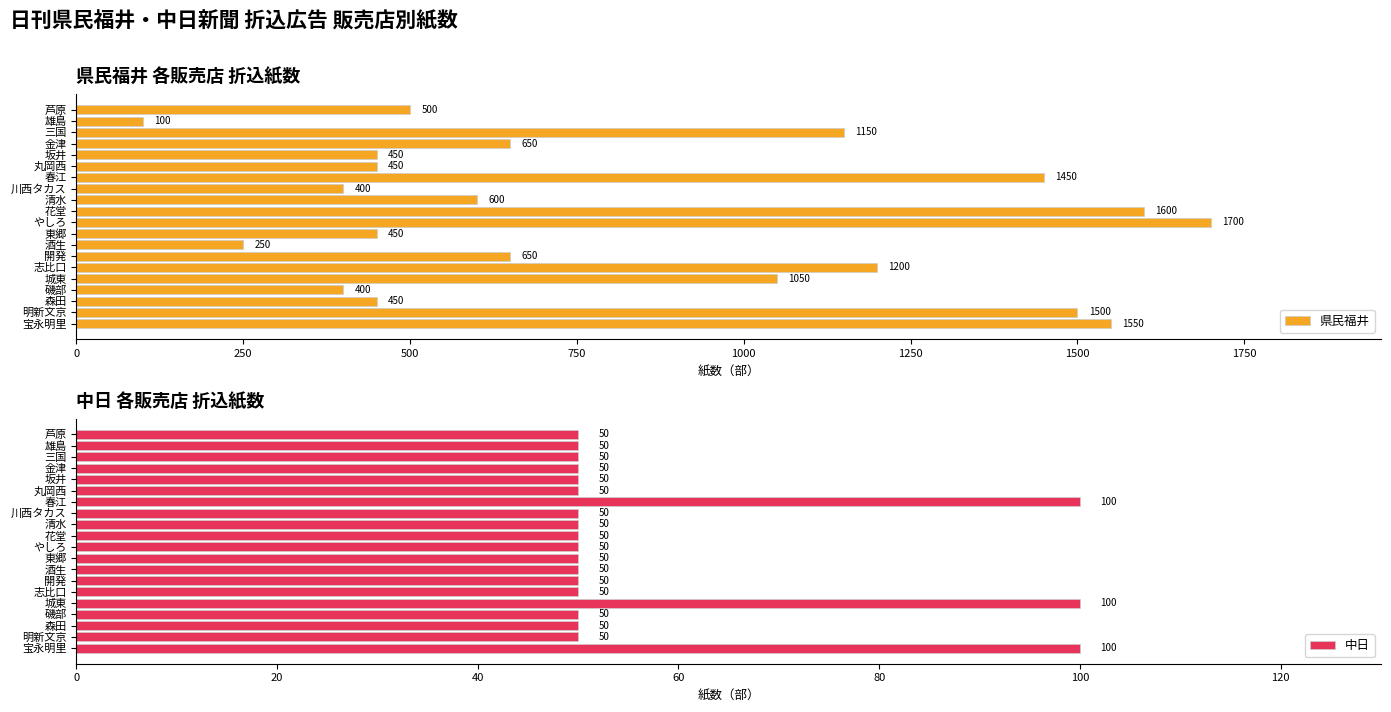

How many bars are there in each group?

2